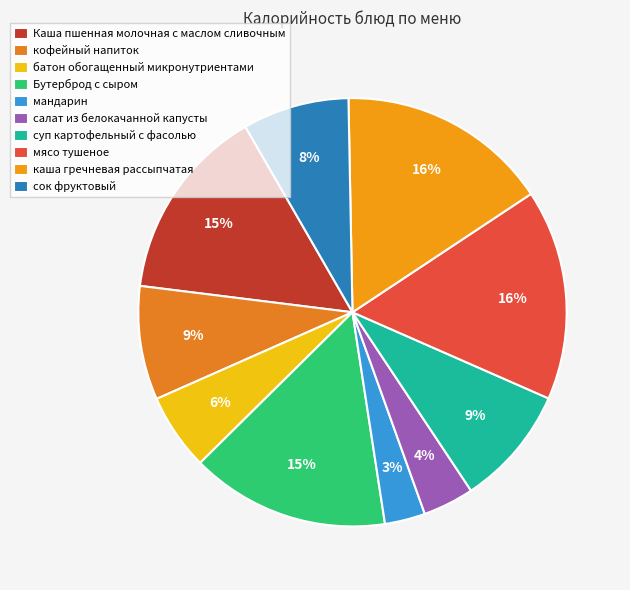

Which category has the smallest portion of the pie?

мандарин